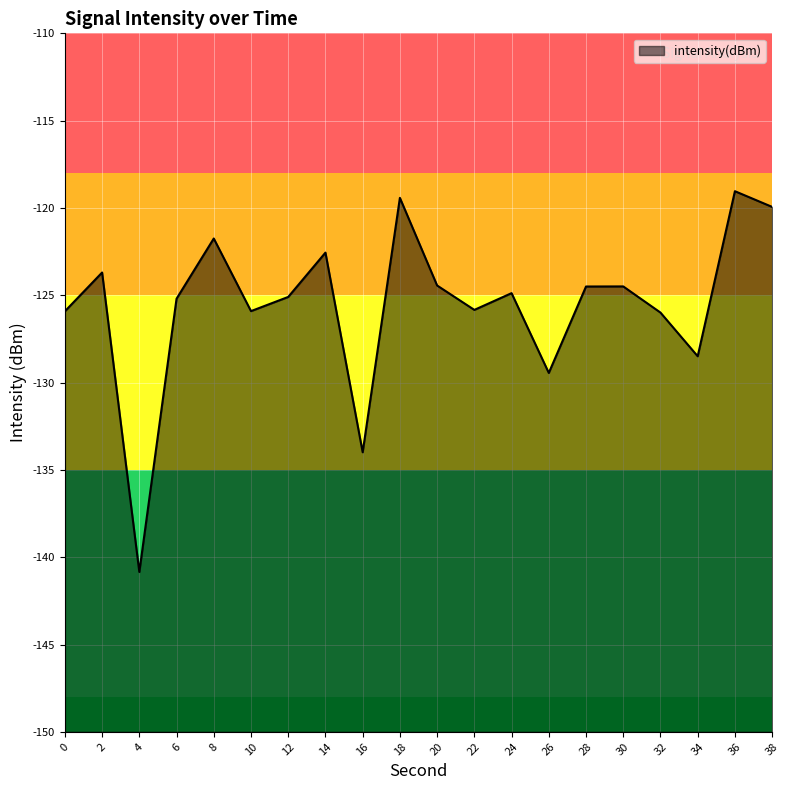

Where is the first local maximum?

2